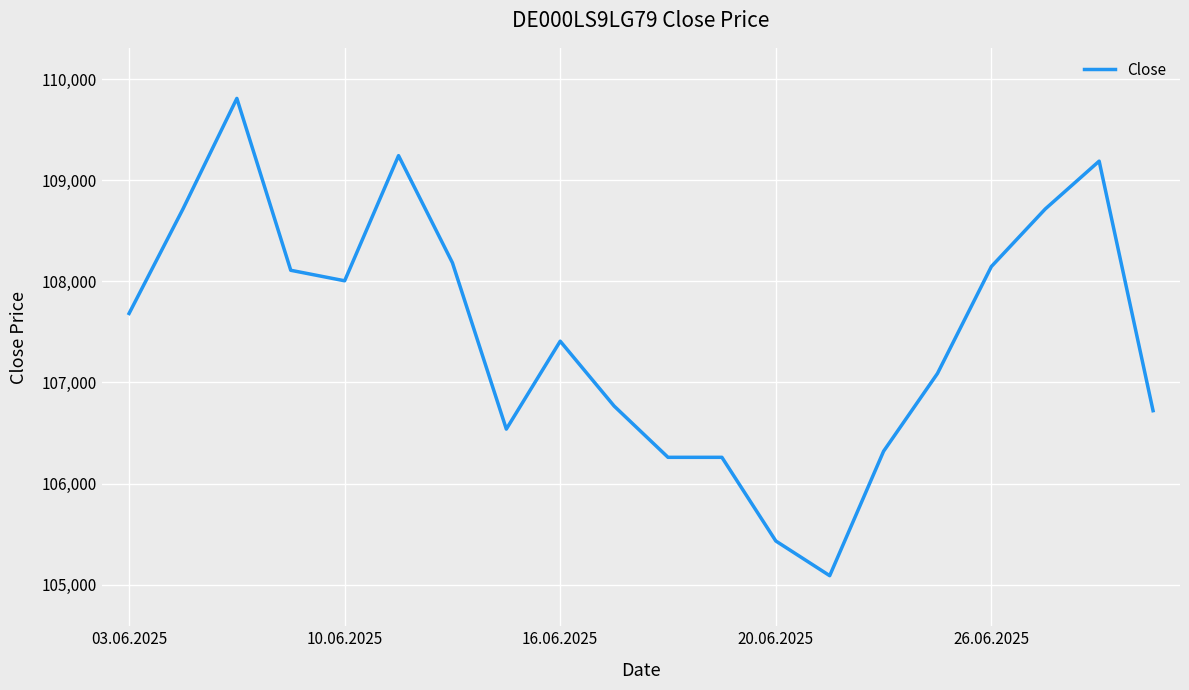

What is the smallest value displayed?

105090